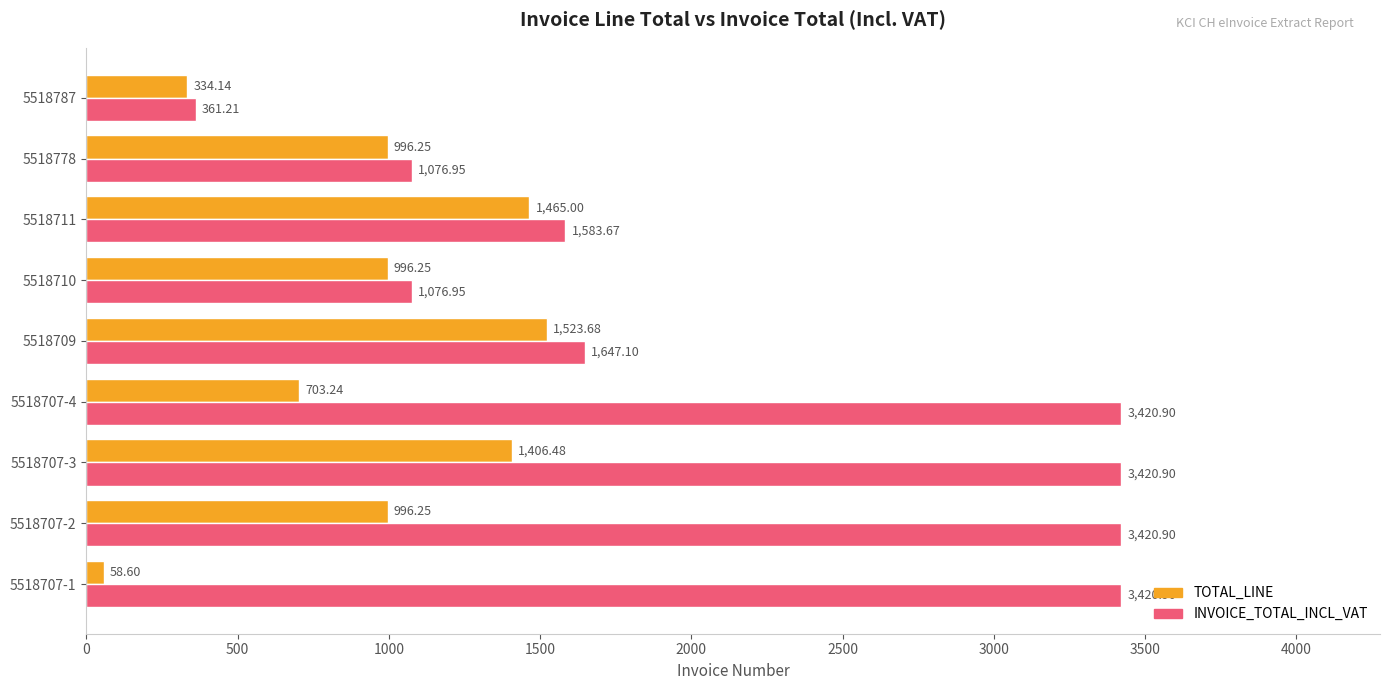

At which label is INVOICE_TOTAL_INCL_VAT closest to 1891?

5518709